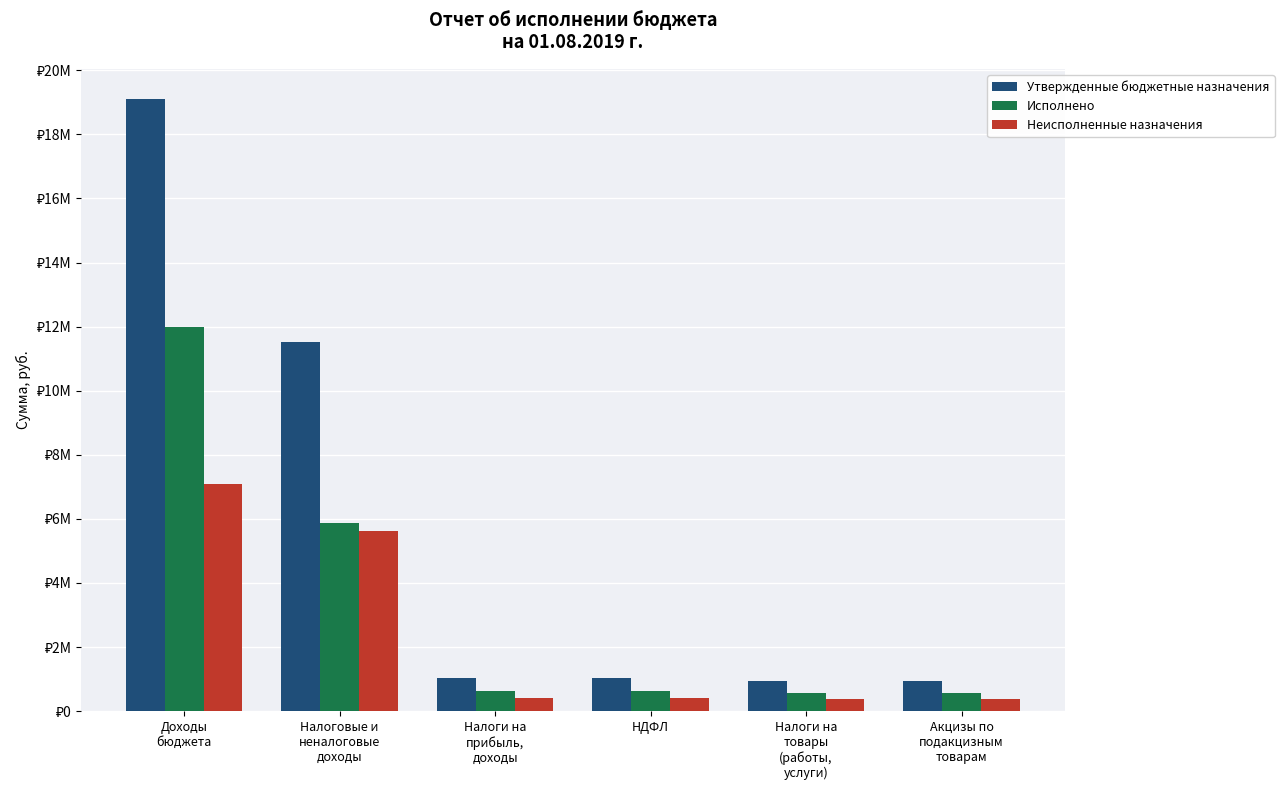

Reading left to right, transcribe all the data shown in this chart.

Утвержденные бюджетные назначения: 19090737.7	11505910.0	1030000.0	1030000.0	950000.0	950000.0
Исполнено: 11991676.2	5869614.3	619532.1	619532.1	563047.3	563047.3
Неисполненные назначения: 7099061.5	5636295.7	410467.9	410467.9	386952.7	386952.7